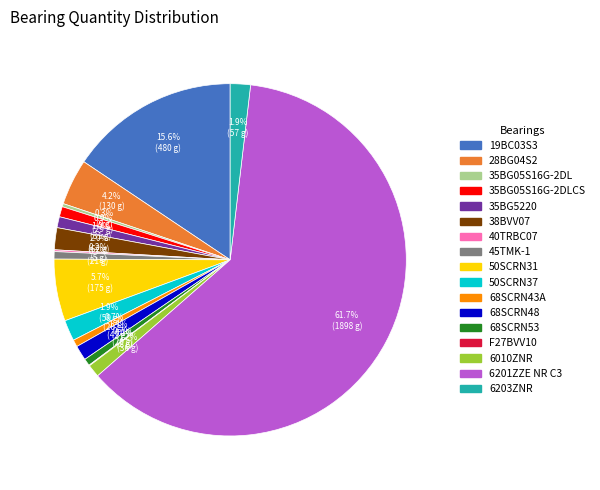

Does any single category account for the majority?

Yes